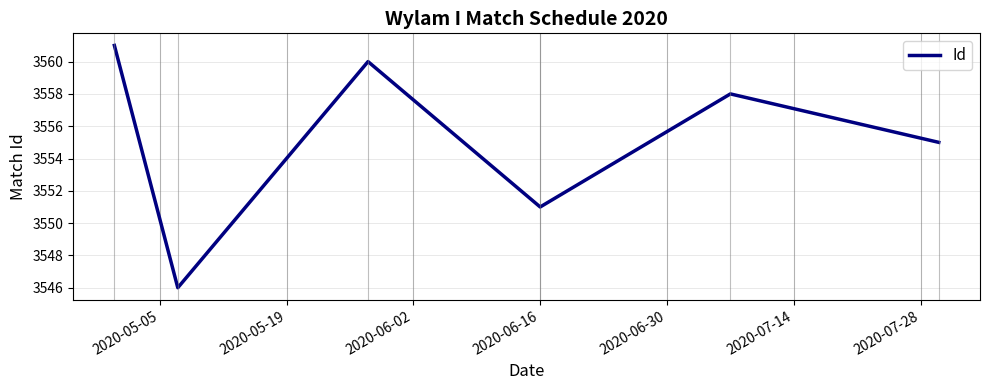

What is the minimum value shown in the chart?

3546